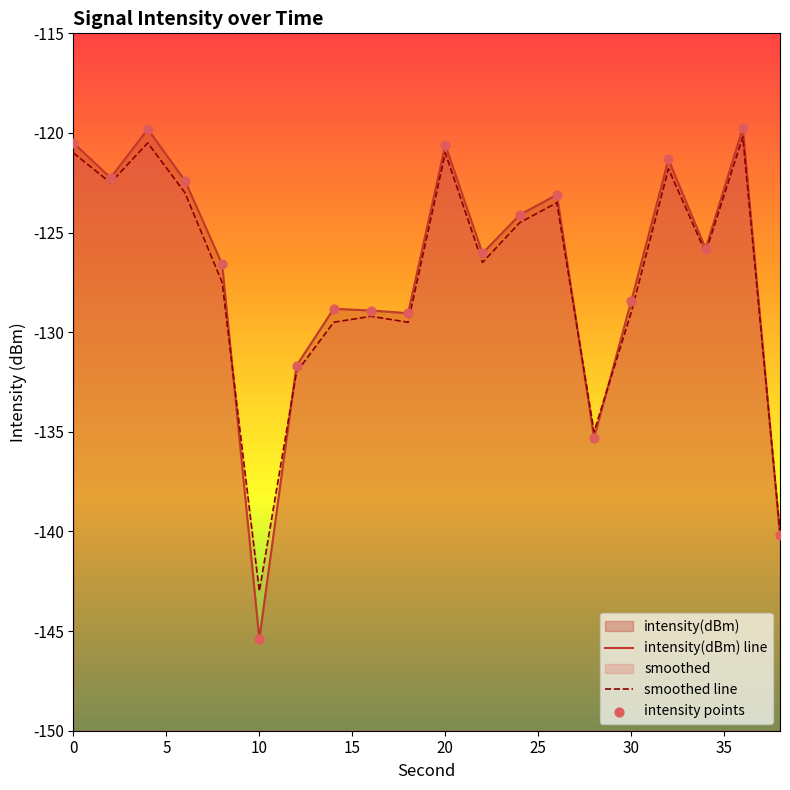

Which series has the largest Y range (max minus min)?

intensity(dBm) line